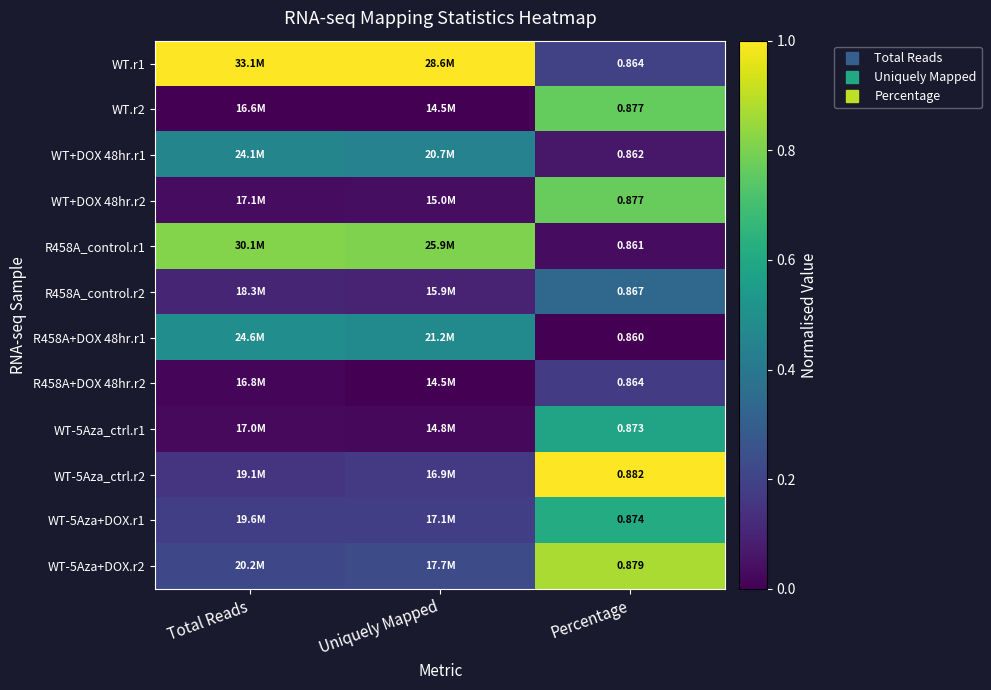

The R458A_control.r2 series shows 0.3 at Percentage. True or false?

True